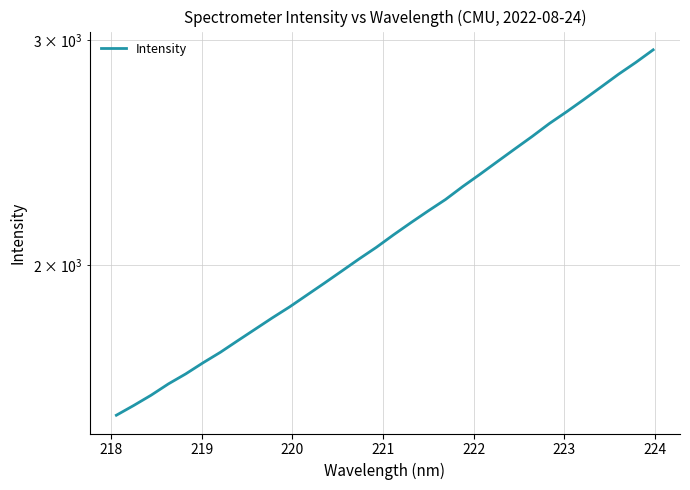

True or false: there are more than 1 points higher than both neighbors.

False